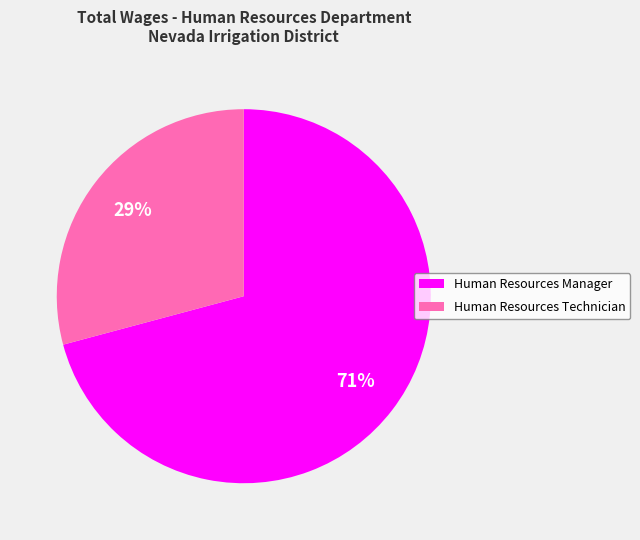

To the nearest percent, what is the difference between the largest and smallest slice percentages?

42%